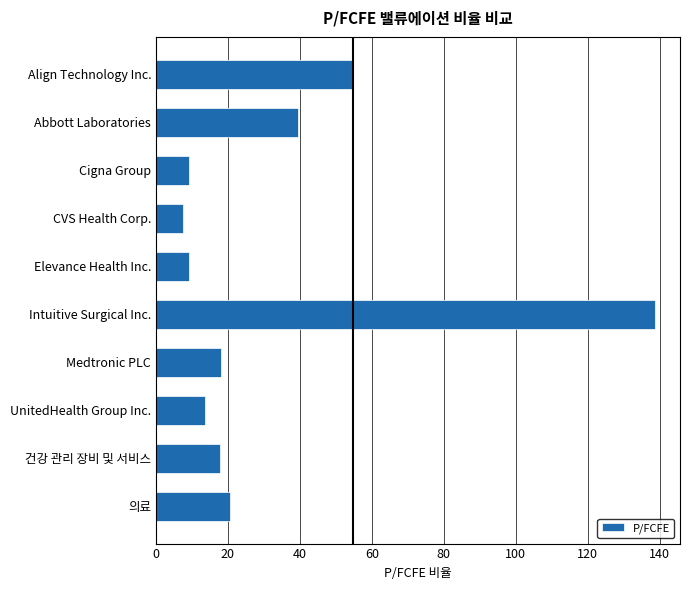

What is the label of the 1st bar from the top?

Align Technology Inc.